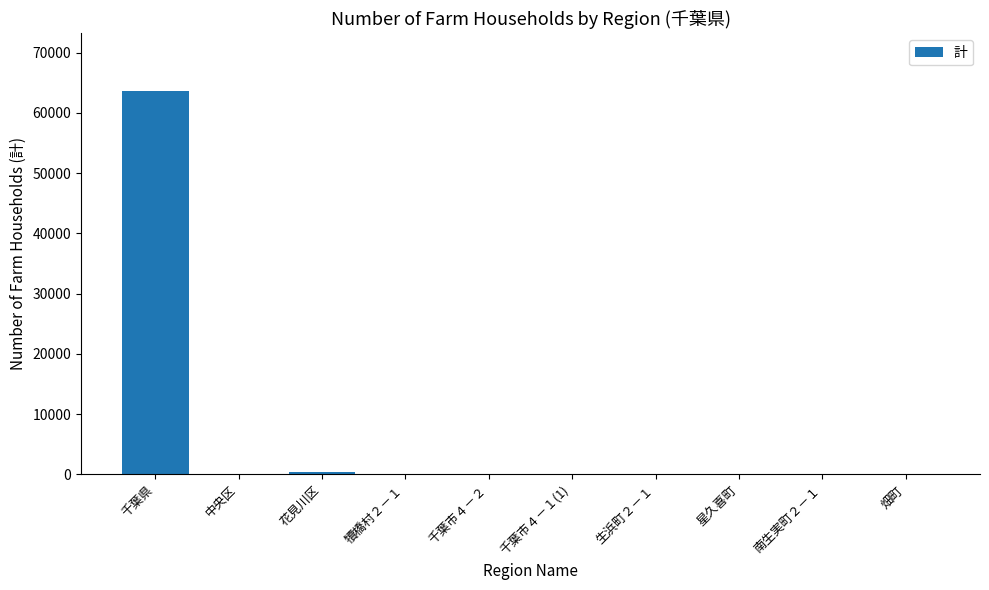

True or false: the data shows 63674 at 千葉県.

True